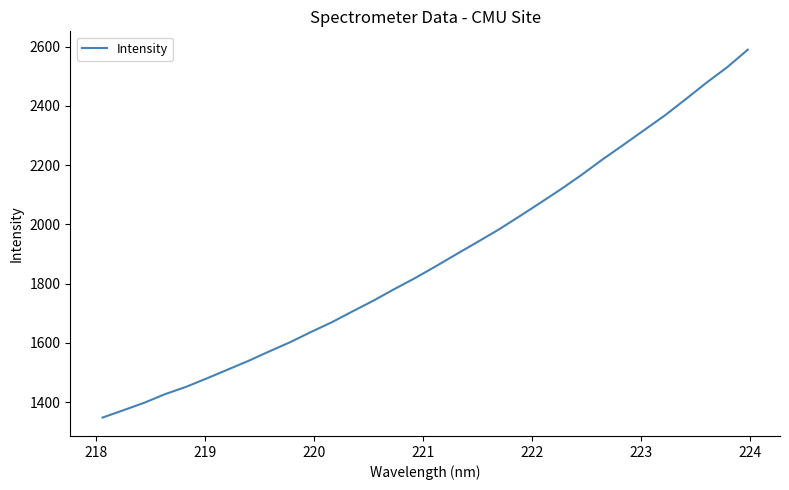

What is the greatest value displayed?

2589.6